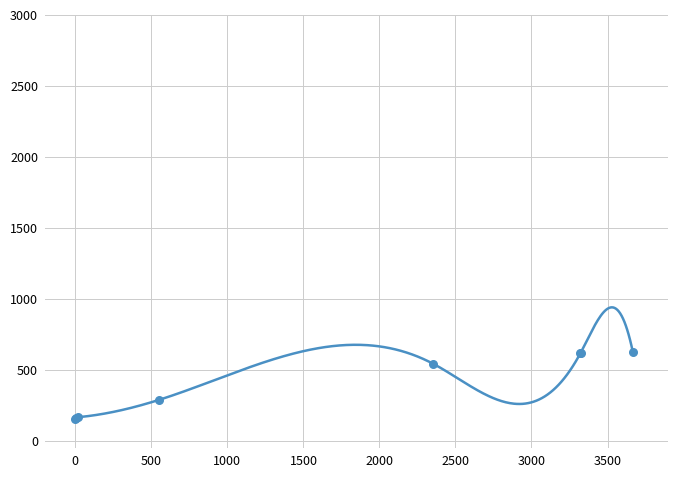

What is the change in value from 2008-06-16 to 2014-11-05?

+378